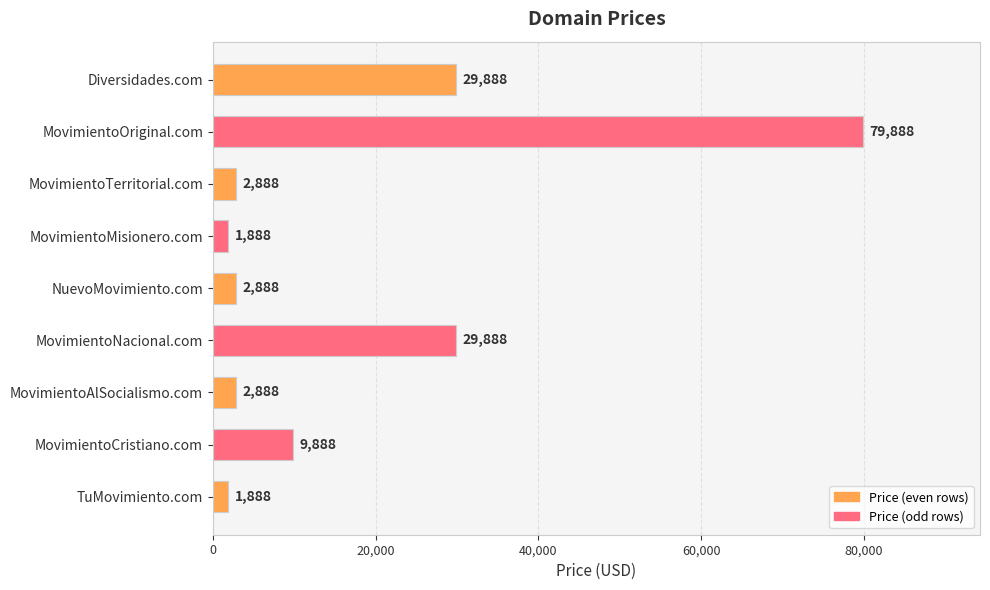

What is the greatest value displayed?

79888